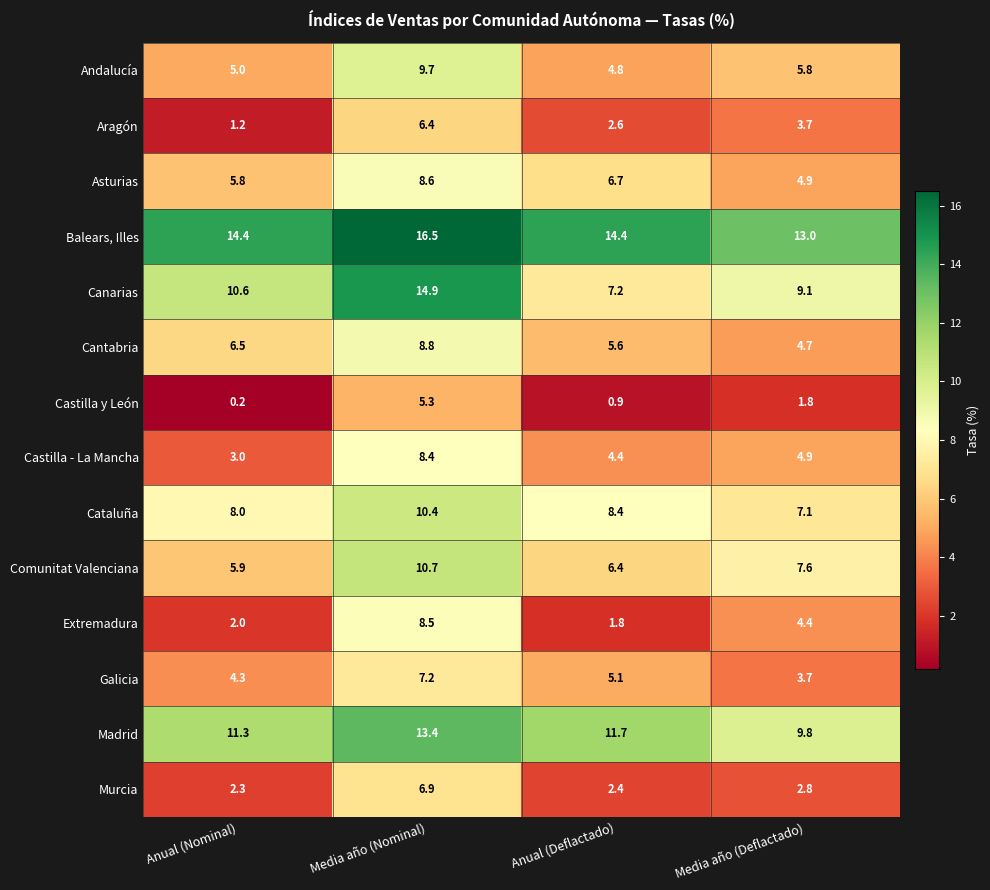

What is the difference between the highest and lowest values at Anual (Nominal)?

14.2